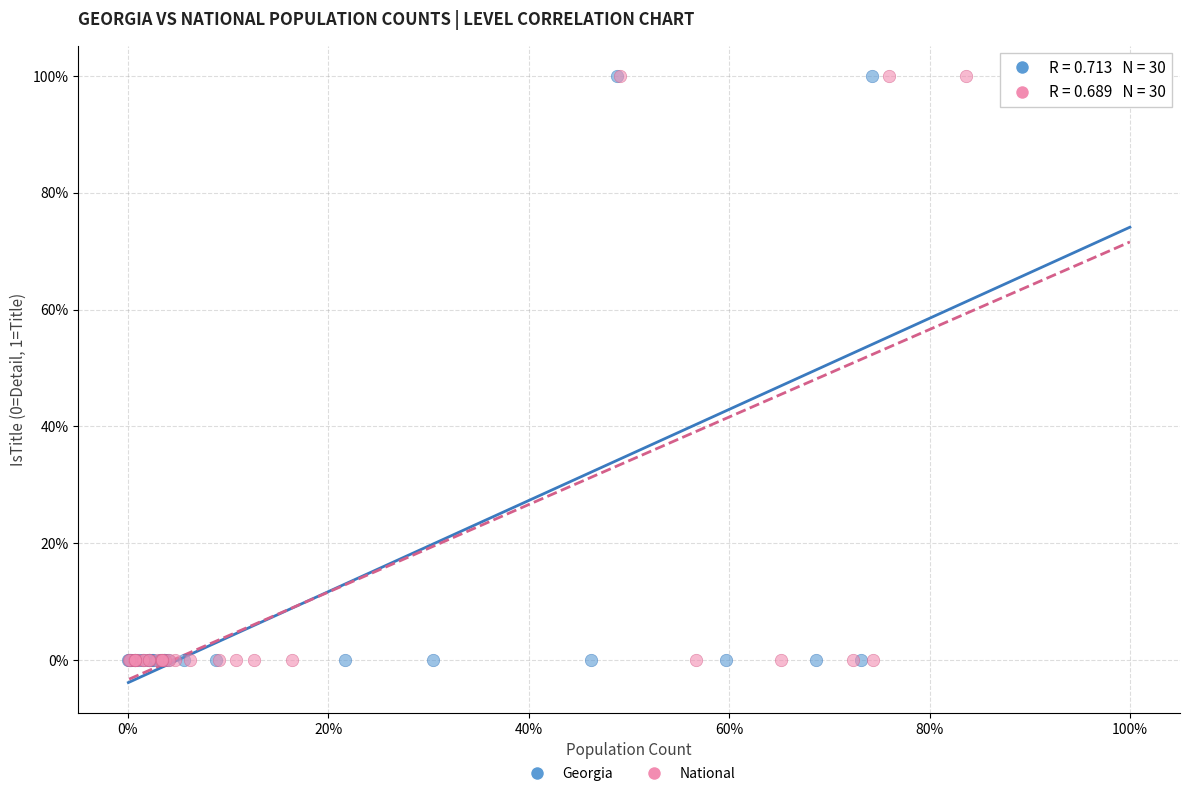

What are all the series names shown in the legend?

Georgia, National